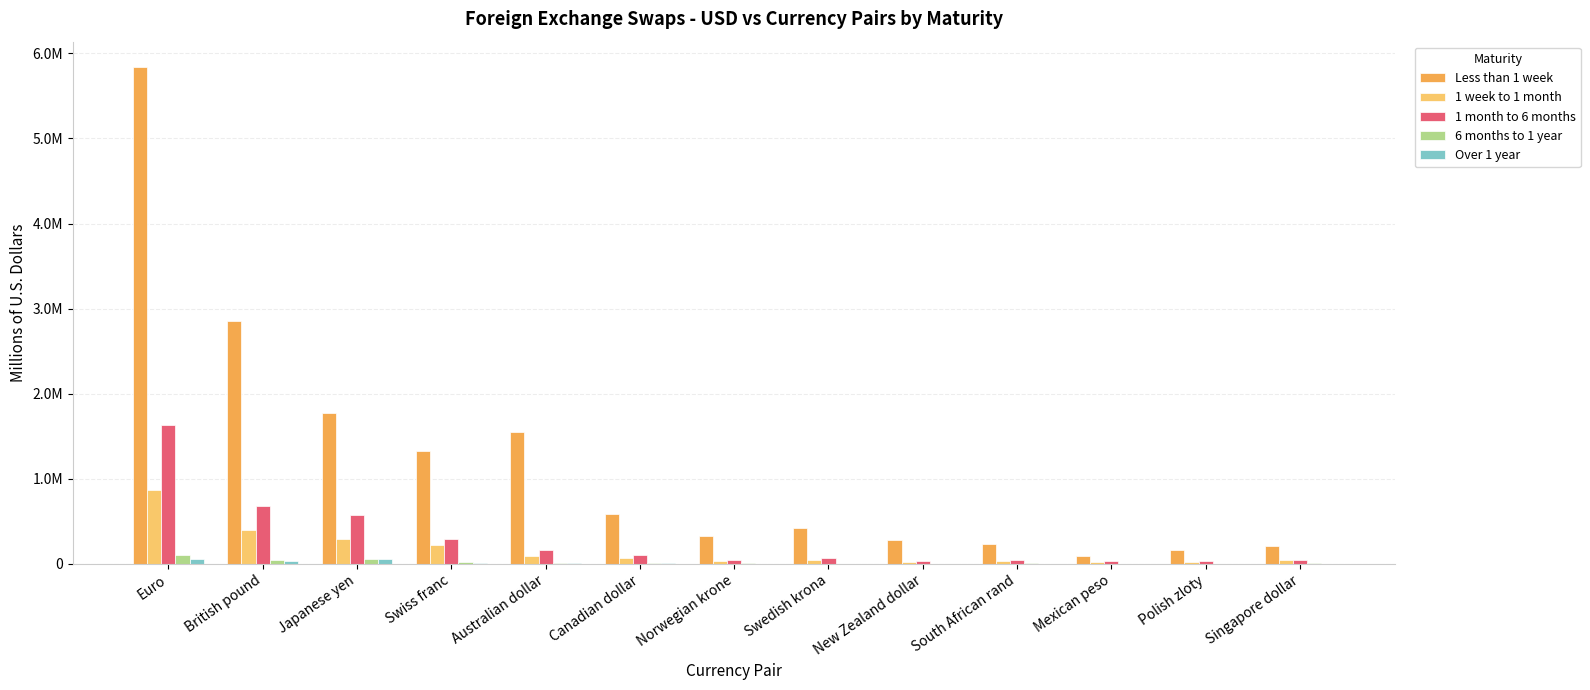

Does the chart contain stacked bars?

No